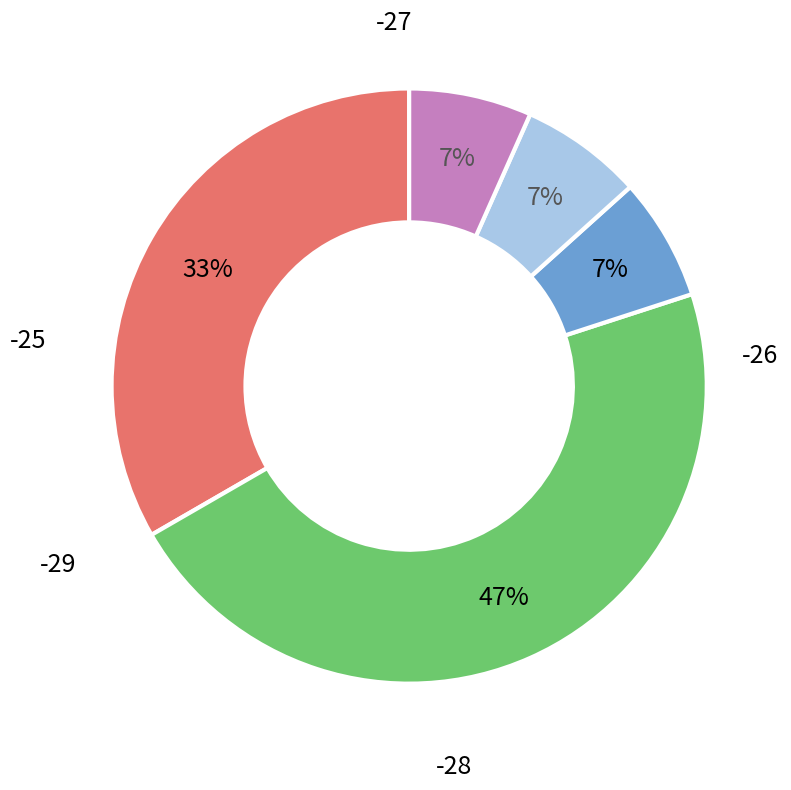

To the nearest percent, what is the difference between the largest and smallest slice percentages?

40%